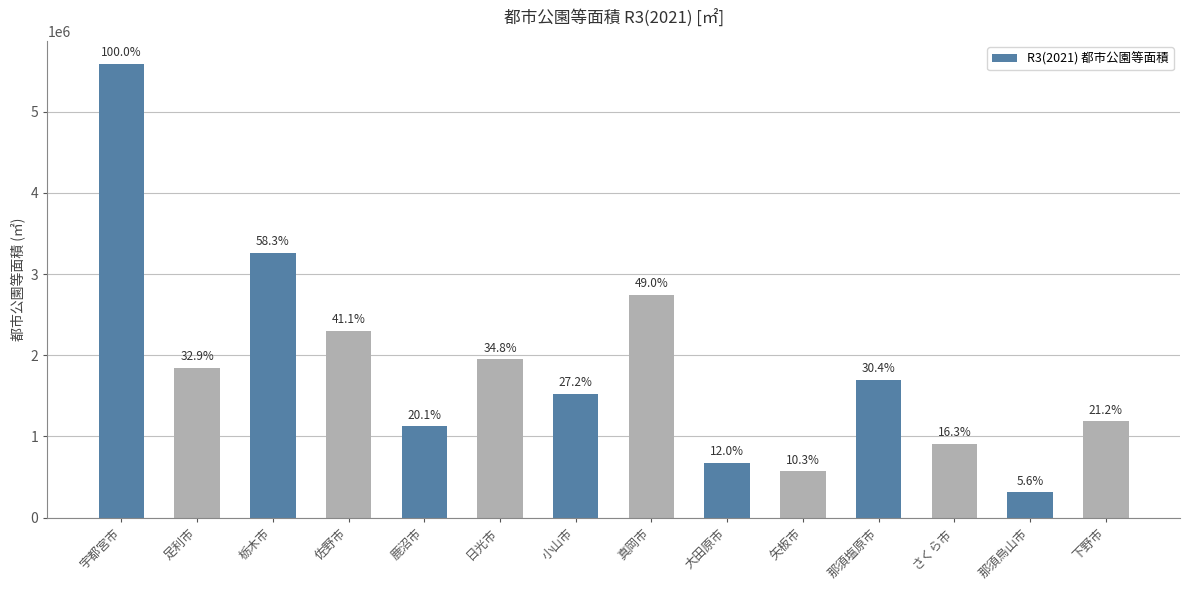

Between 鹿沼市 and 宇都宮市, which is larger?

宇都宮市